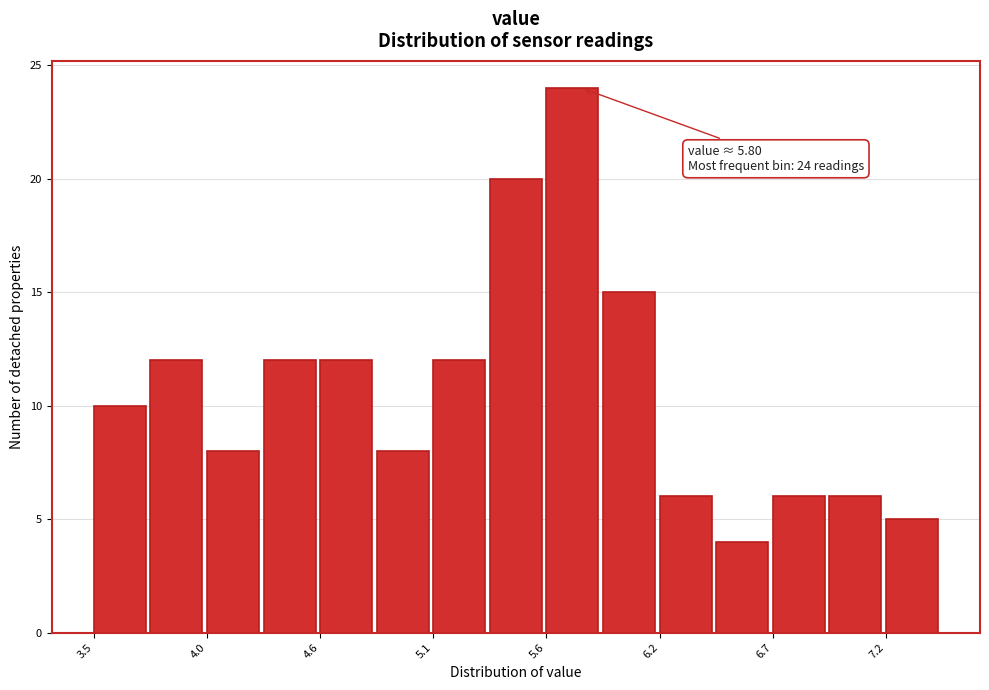

Around what value on the x-axis is the tallest bar? Give the approximate position of its centre, as read against the axis.

5.8